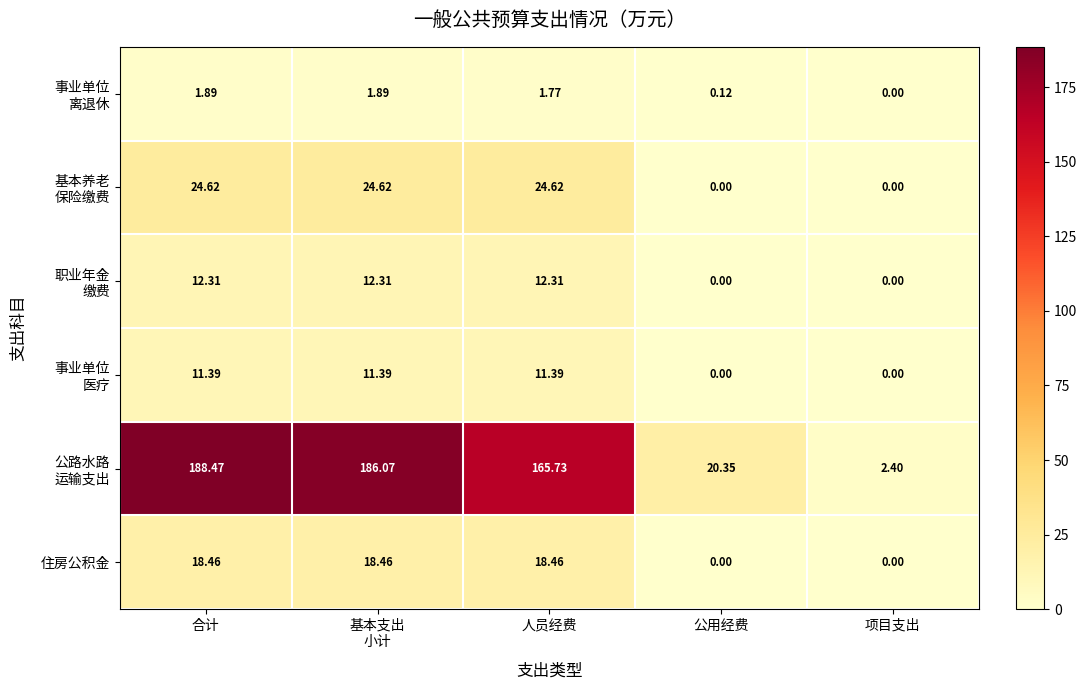

At which category does the chart reach its peak across all series?

合计